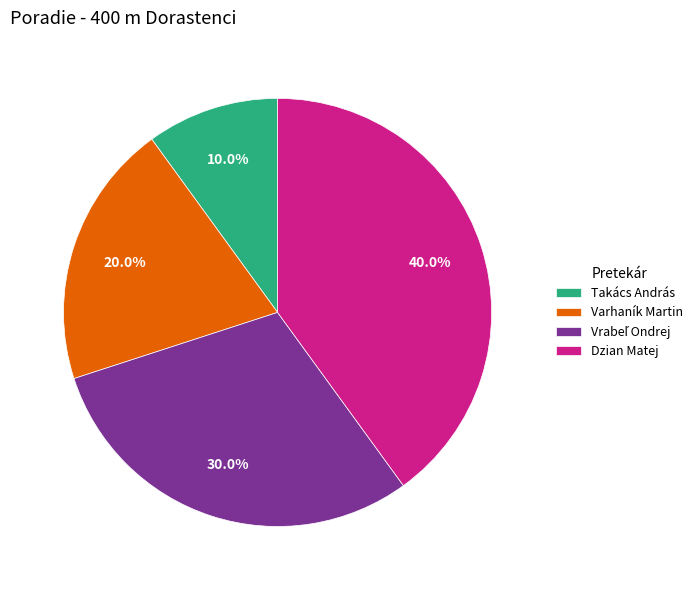

How many segments does this pie chart have?

4